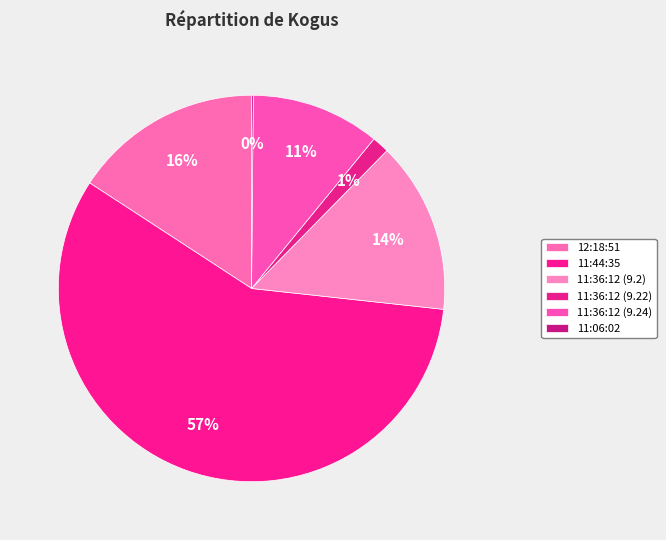

To the nearest percent, what percentage of the pie is 12:18:51?

16%